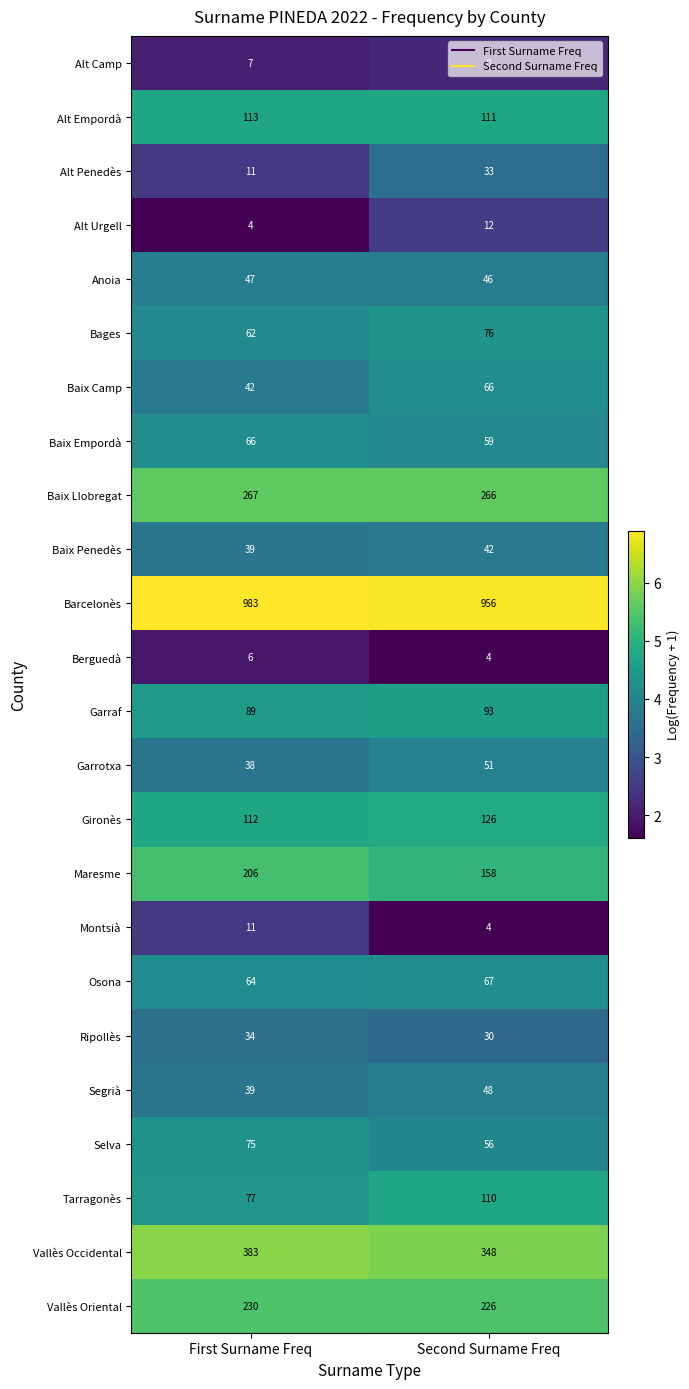

At which label does Barcelonès reach its peak?

First Surname Freq